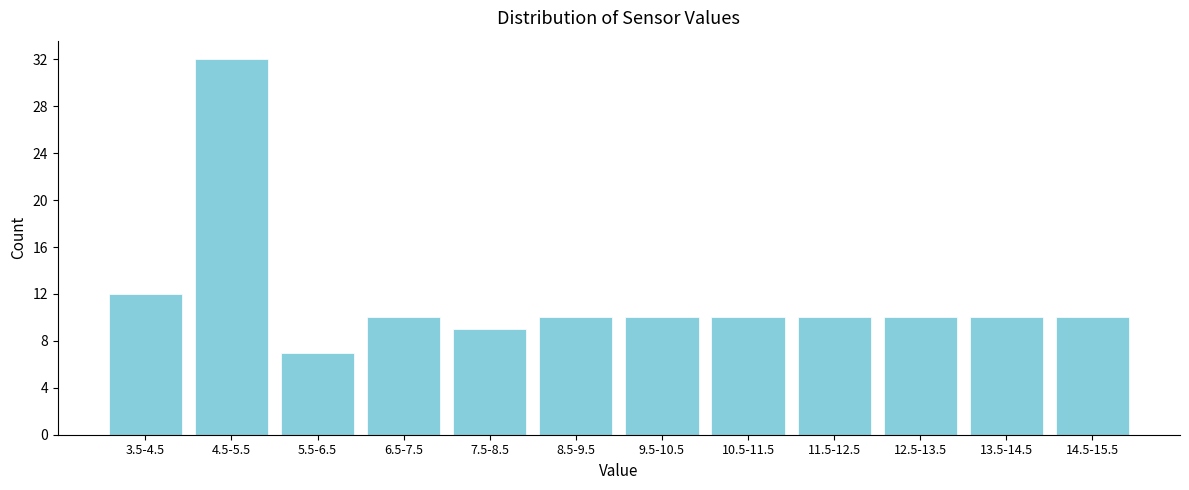

Reading right to left, extract all data points from this chart.

14.5-15.5=10	13.5-14.5=10	12.5-13.5=10	11.5-12.5=10	10.5-11.5=10	9.5-10.5=10	8.5-9.5=10	7.5-8.5=9	6.5-7.5=10	5.5-6.5=7	4.5-5.5=32	3.5-4.5=12